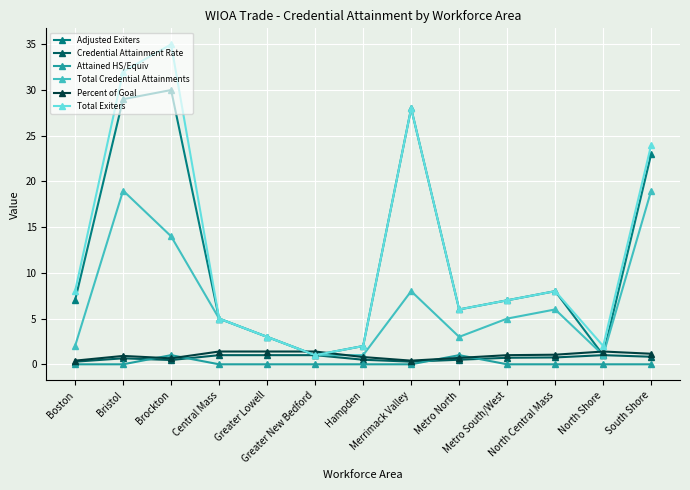

What is the total value across all series at Brockton?

81.1